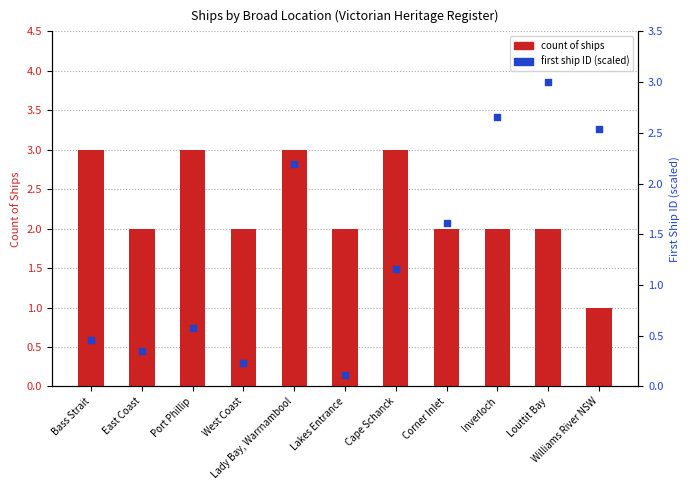

What is the total value across all series at Bass Strait?

3.5